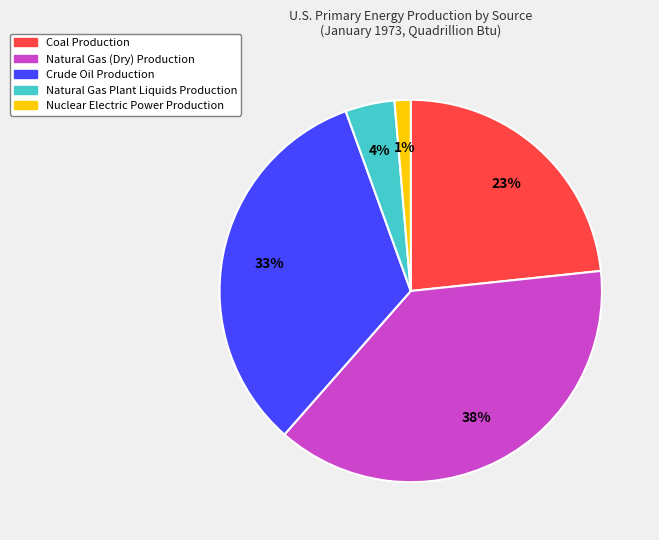

Combined, do Natural Gas Plant Liquids Production and Natural Gas (Dry) Production account for over 50%?

No